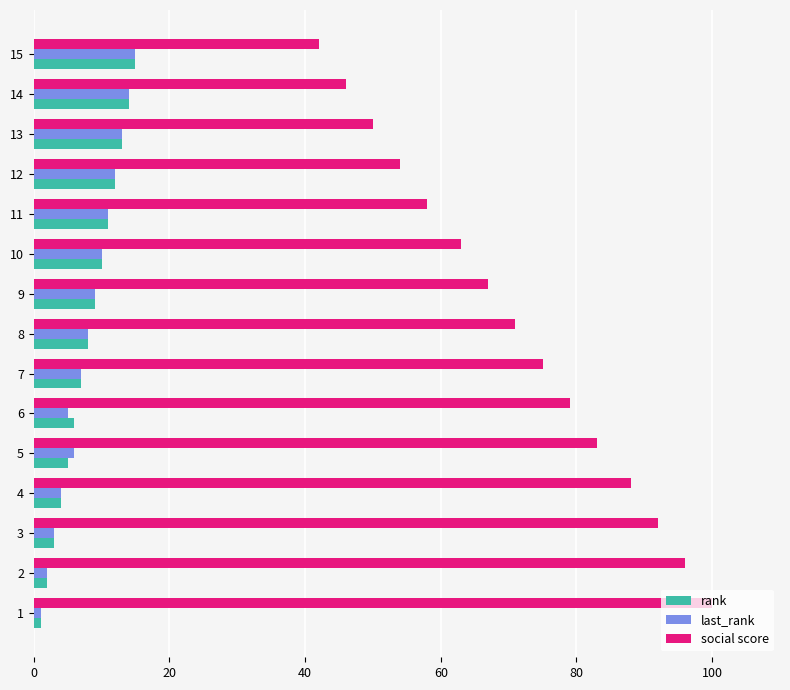

What is the average value of the social score series?

71